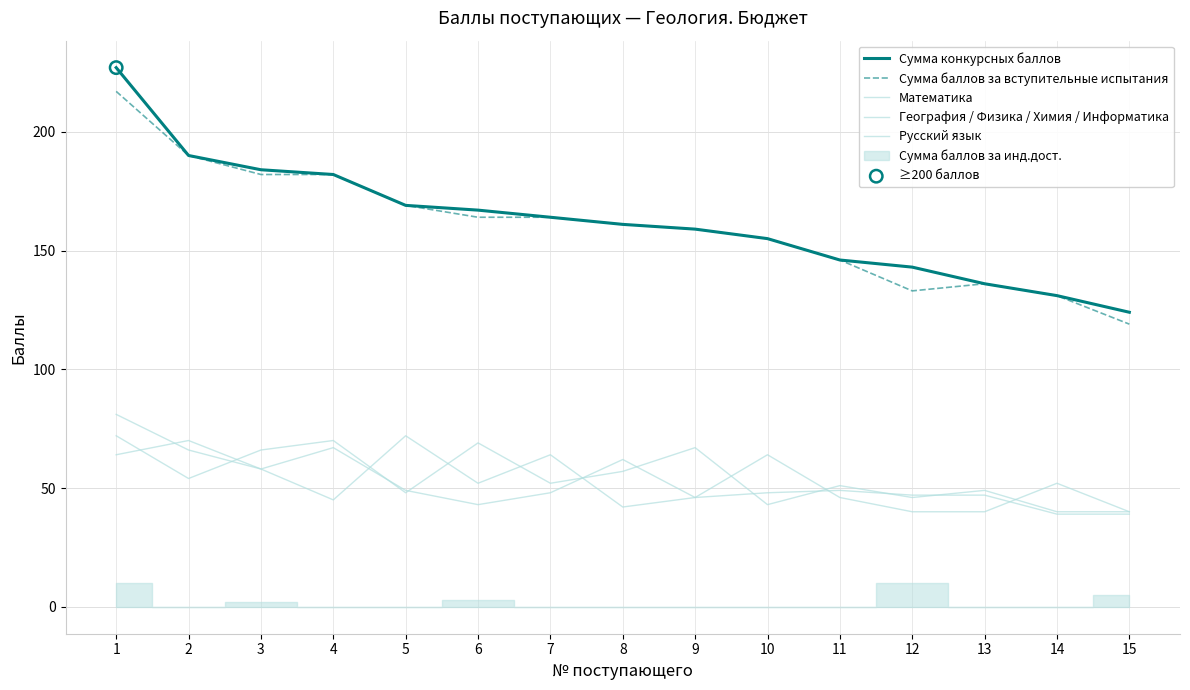

Which series has the largest Y range (max minus min)?

Сумма конкурсных баллов